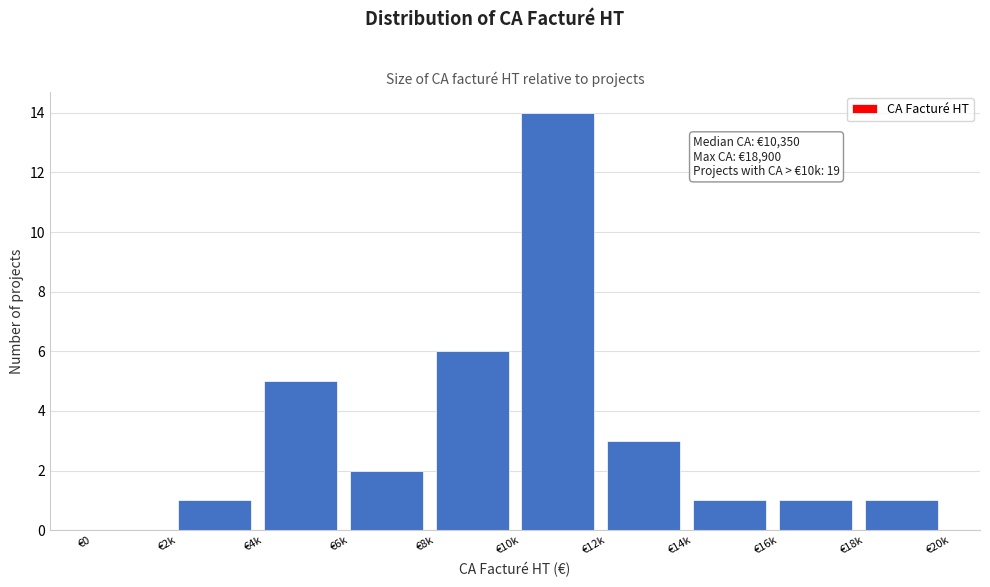

Reading left to right, extract all data points from this chart.

€0=0	€2k=1	€4k=5	€6k=2	€8k=6	€10k=14	€12k=3	€14k=1	€16k=1	€18k=1